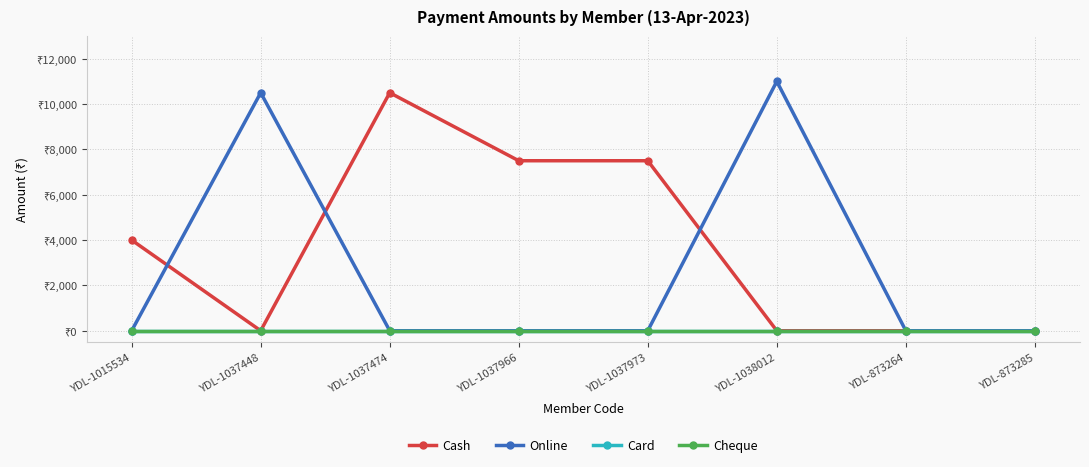

Reading left to right, what are all the values shown in this chart?

Cash: YDL-1015534=4000	YDL-1037448=0	YDL-1037474=10500	YDL-1037966=7500	YDL-1037973=7500	YDL-1038012=0	YDL-873264=0	YDL-873285=0
Online: YDL-1015534=0	YDL-1037448=10500	YDL-1037474=0	YDL-1037966=0	YDL-1037973=0	YDL-1038012=11000	YDL-873264=0	YDL-873285=0
Card: YDL-1015534=0	YDL-1037448=0	YDL-1037474=0	YDL-1037966=0	YDL-1037973=0	YDL-1038012=0	YDL-873264=0	YDL-873285=0
Cheque: YDL-1015534=0	YDL-1037448=0	YDL-1037474=0	YDL-1037966=0	YDL-1037973=0	YDL-1038012=0	YDL-873264=0	YDL-873285=0